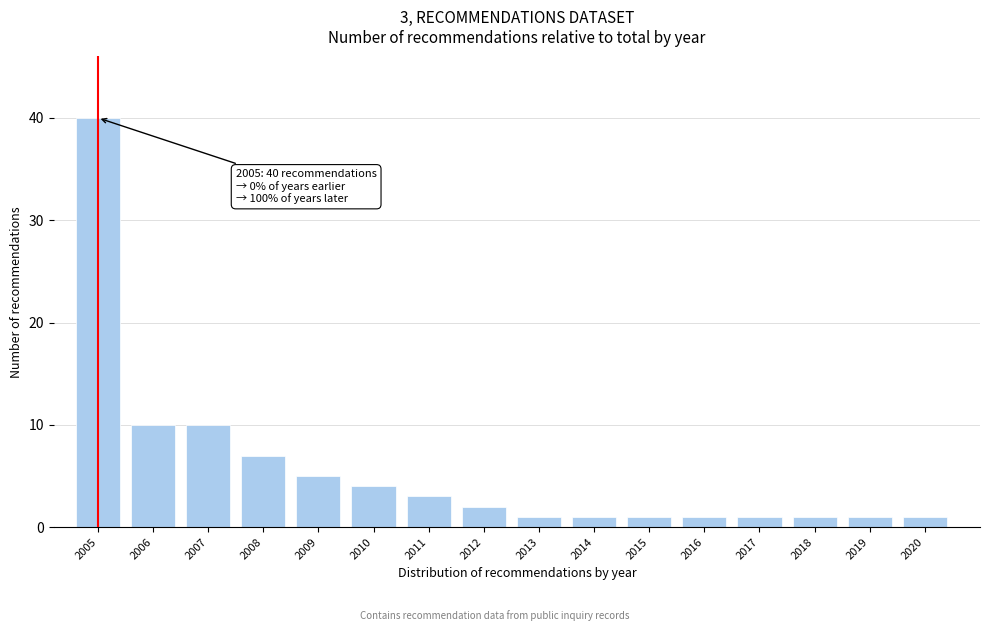

Reading left to right, extract all data points from this chart.

40	10	10	7	5	4	3	2	1	1	1	1	1	1	1	1